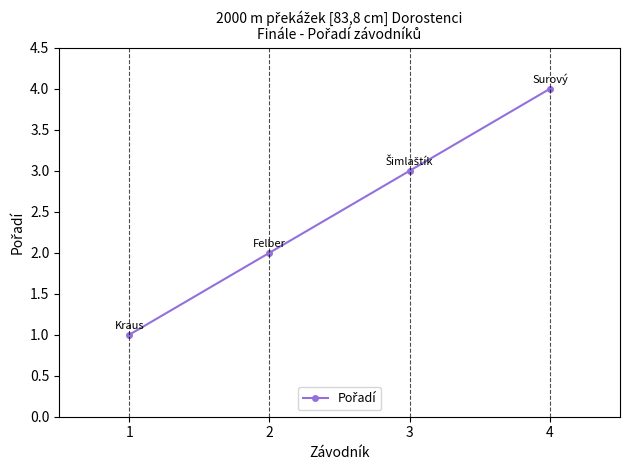

How many lines are shown in the chart?

1